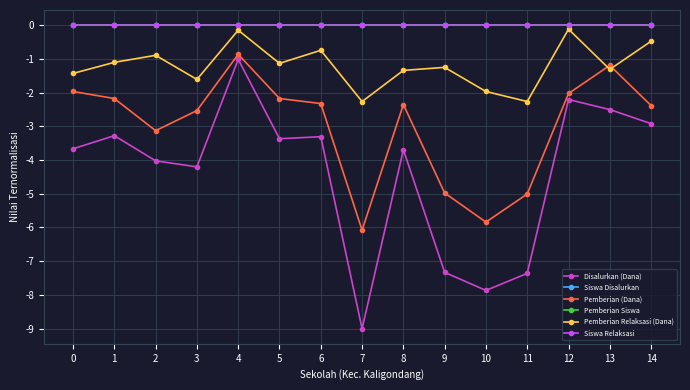

The Pemberian (Dana) series shows -0.6 at 1. True or false?

False